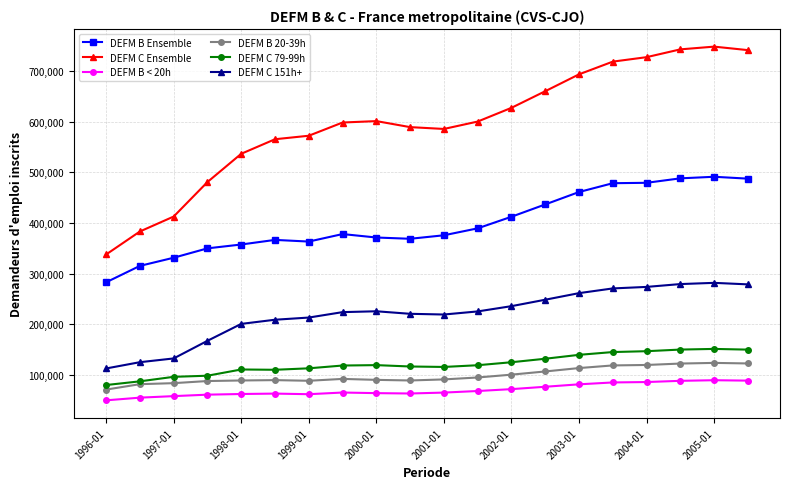

Is this an area chart (filled region under the line)?

No